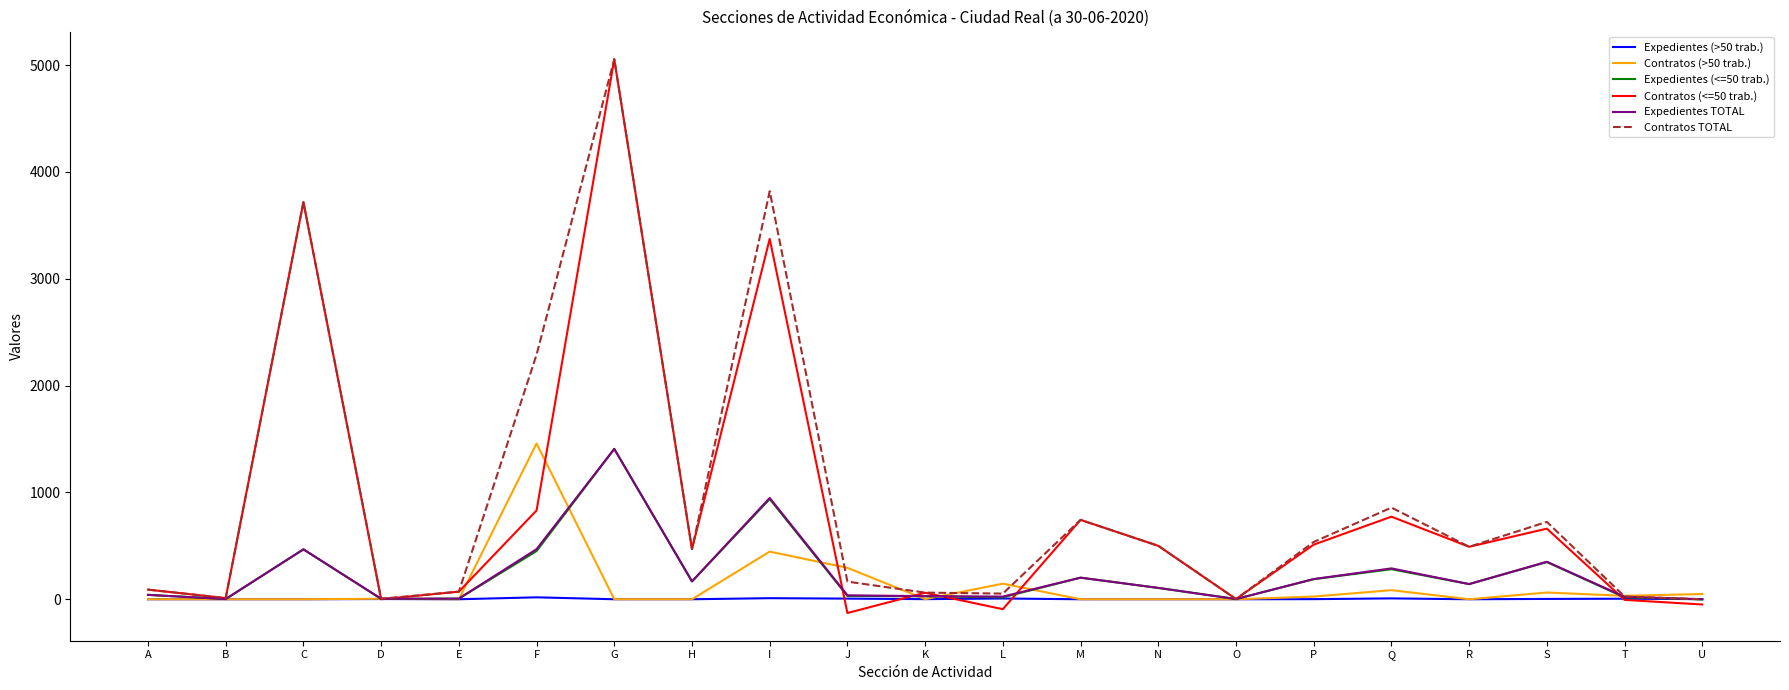

In Expedientes (<=50 trab.), how many points are lower than both neighbors (excluding endpoints)?

6